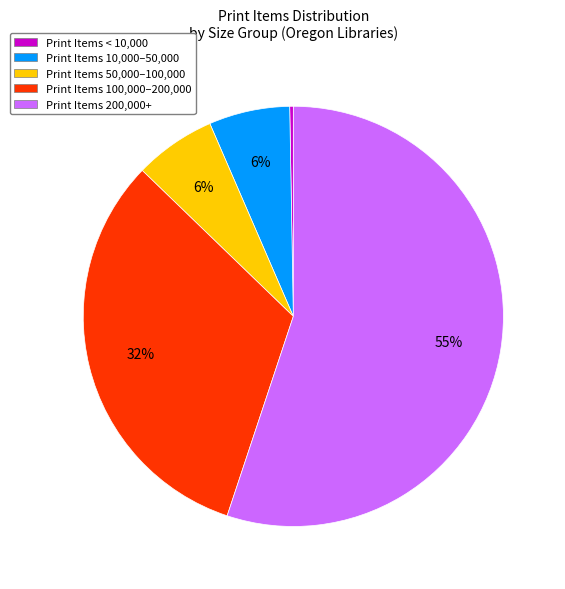

What percentage is the Print Items 50,000–100,000 slice, to the nearest percent?

6%